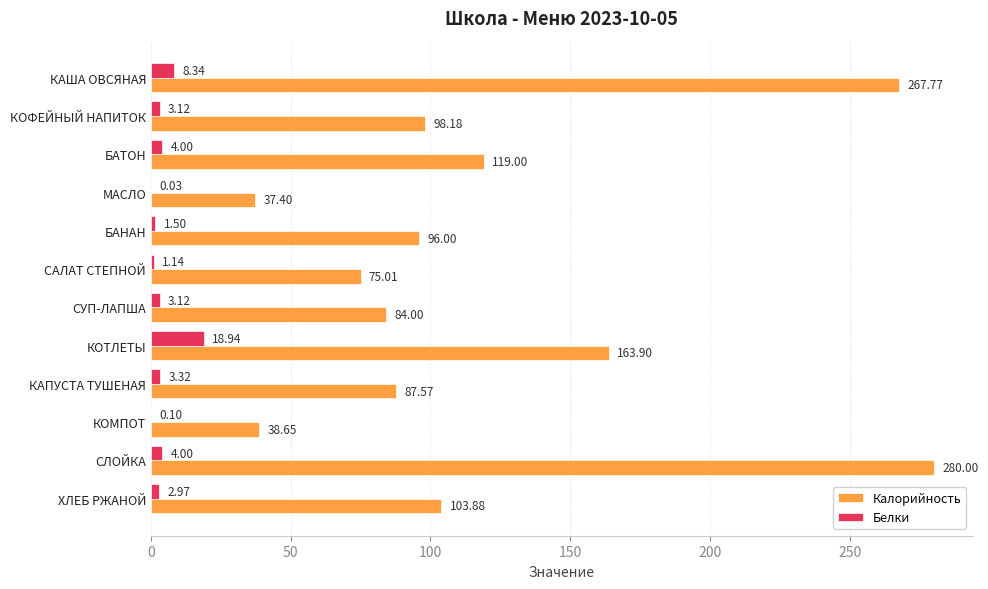

What is the sum of the Белки values at БАТОН and МАСЛО?

4.0